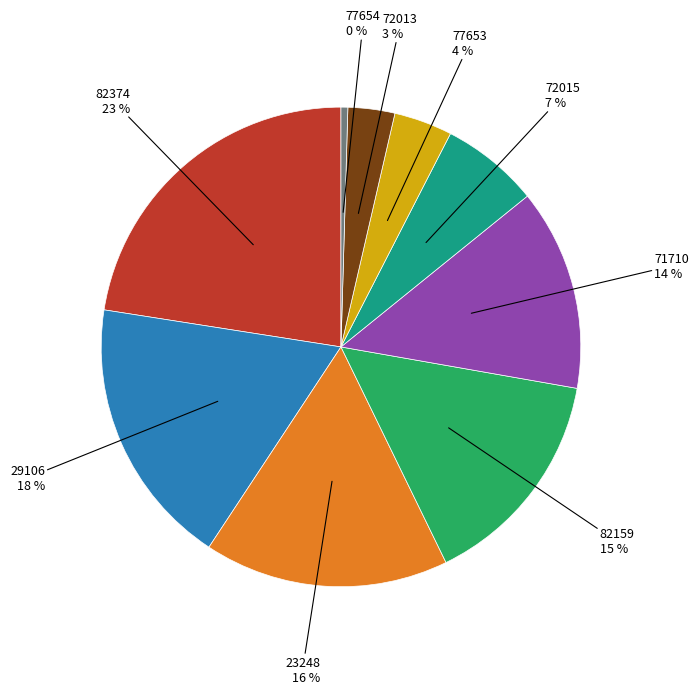

To the nearest percent, what is the average slice percentage?

11%